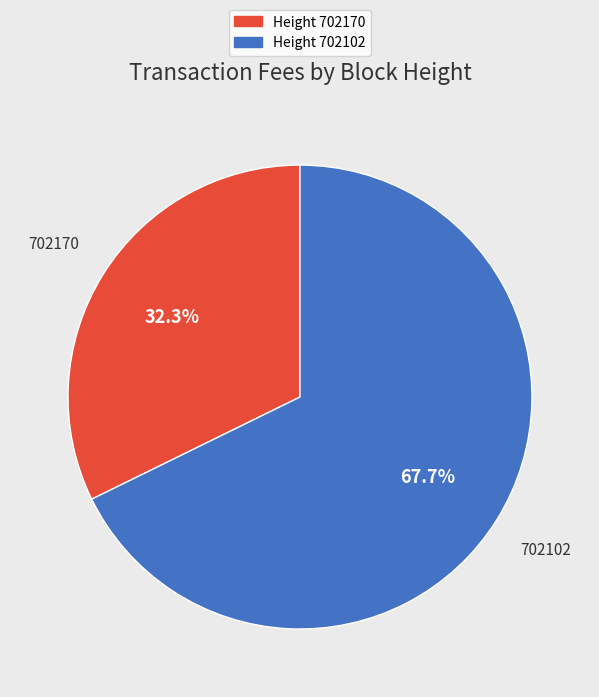

Is there any slice that represents more than half of the pie?

Yes